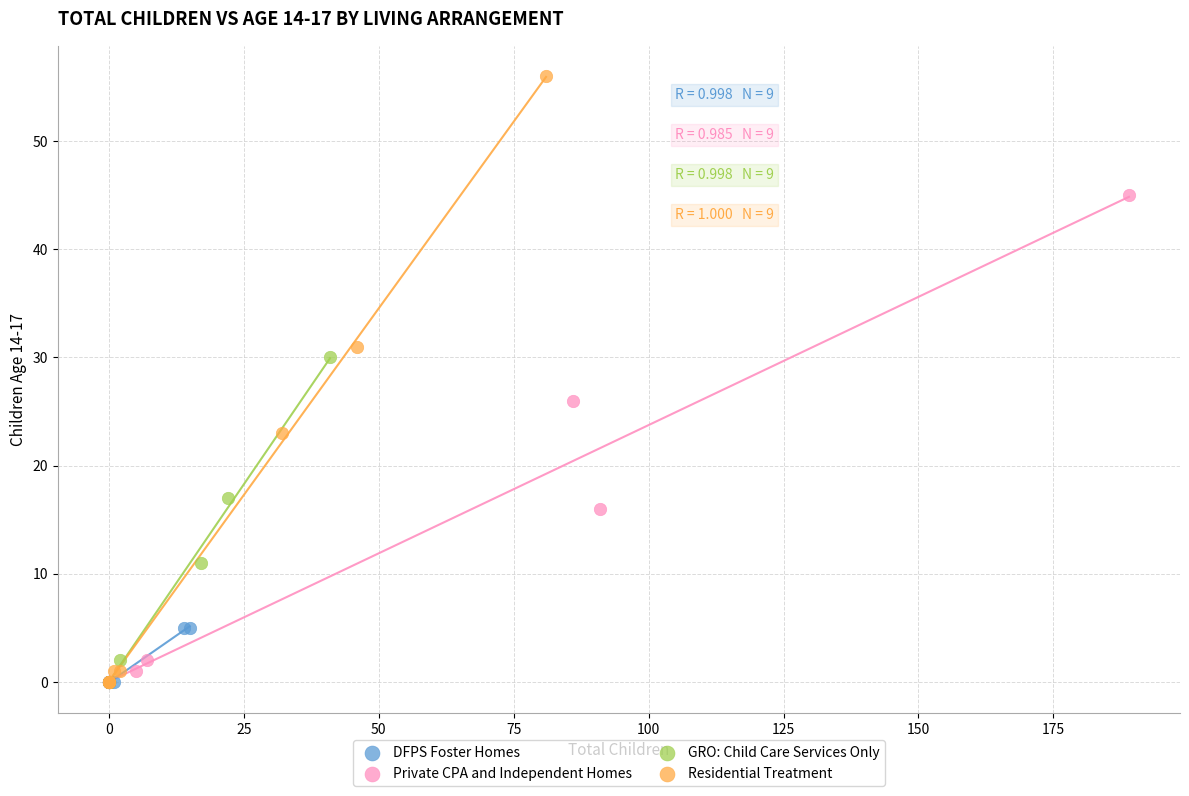

Which series contains the highest Y value?

Residential Treatment